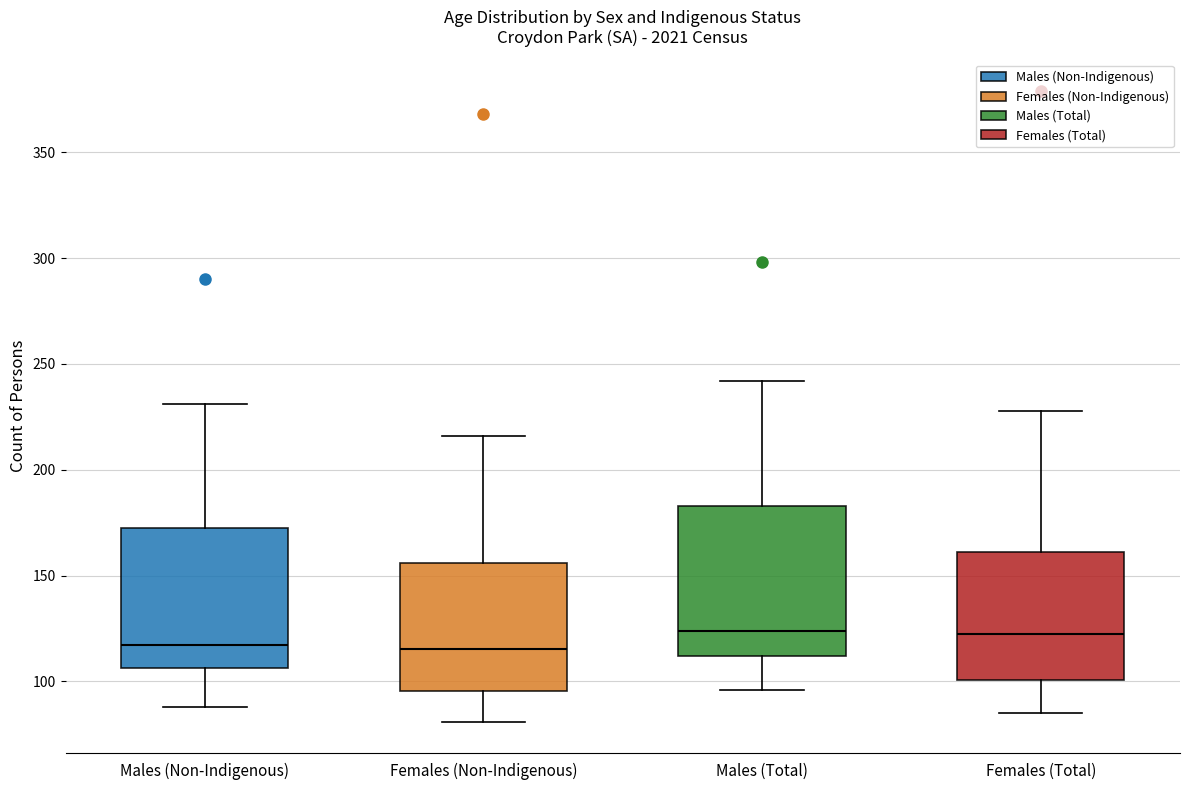

Reading left to right, transcribe this box plot: for each box, give where its median line is, the range the box spans, and where its two whiskers end, as read against the y-axis. The values are not printed on the chart, so give them approximately, as read against the axis.

Males (Non-Indigenous): median 115, box 105 to 170, whiskers 90 to 230
Females (Non-Indigenous): median 115, box 95 to 155, whiskers 80 to 215
Males (Total): median 125, box 110 to 185, whiskers 95 to 240
Females (Total): median 125, box 100 to 160, whiskers 85 to 230